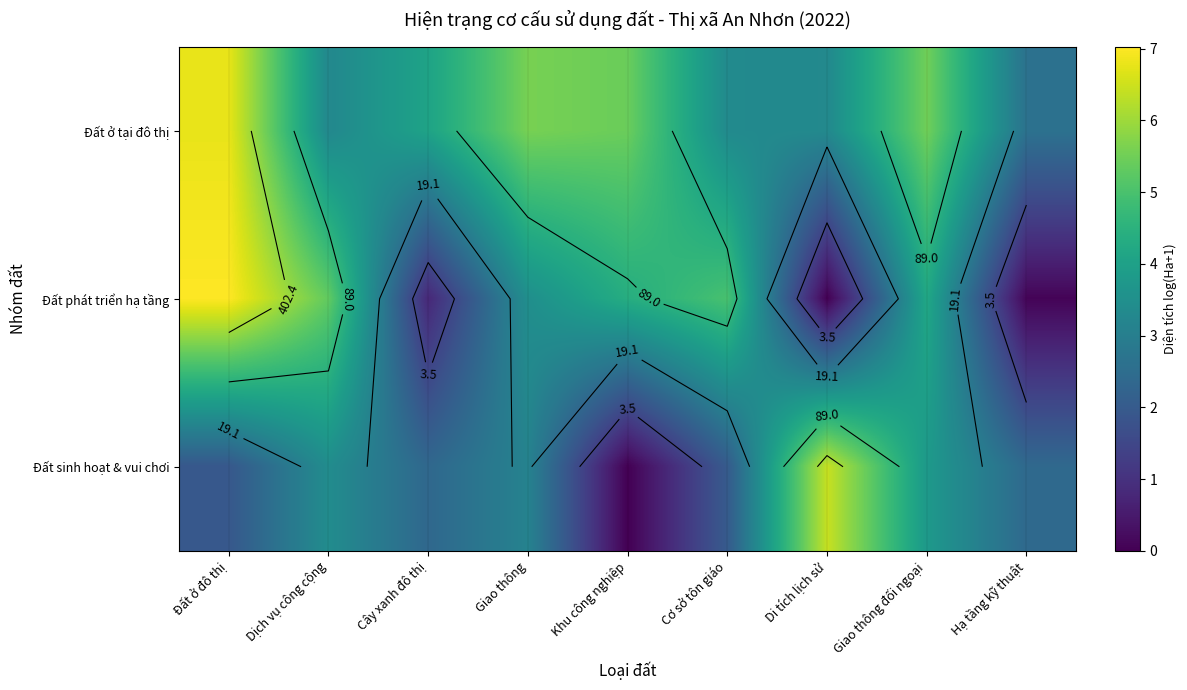

How many values in the Đất phát triển hạ tầng series are below 4?

4